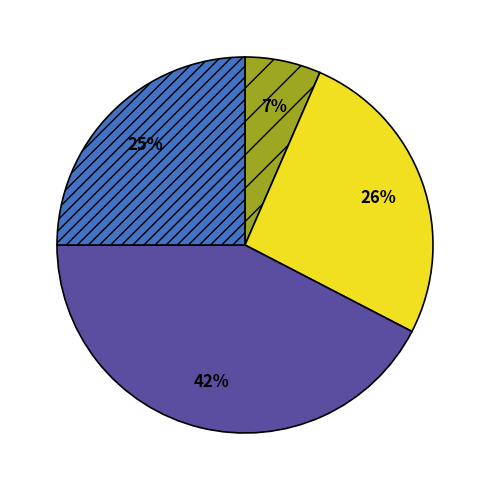

Does any single category account for the majority?

No